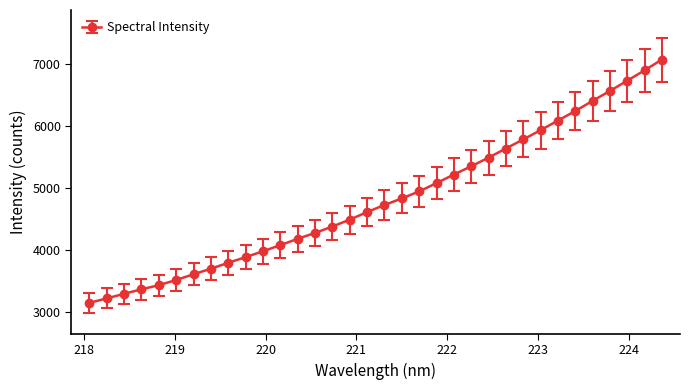

What is the sum of all values?

164108.8